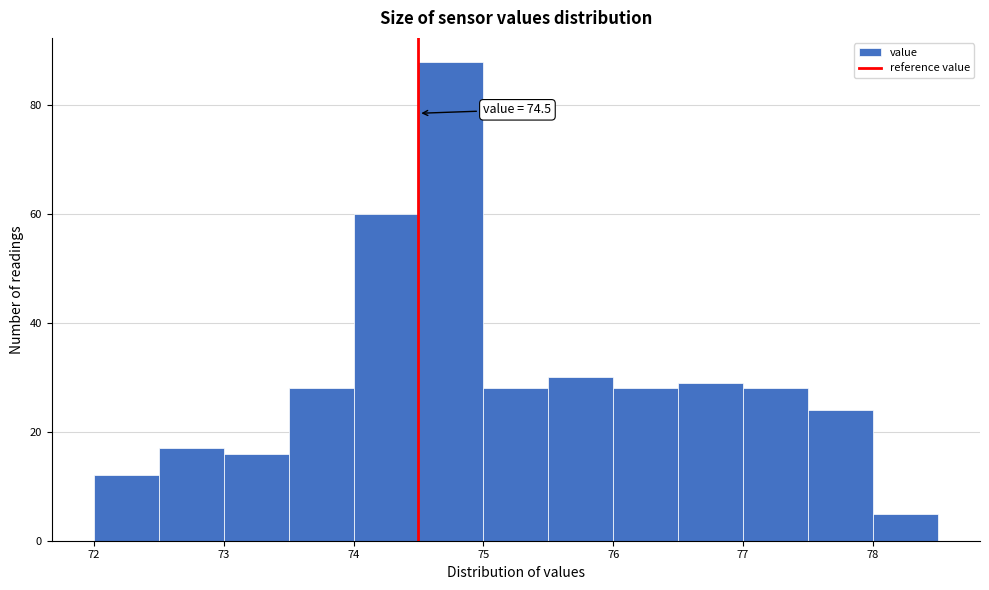

Which range on the x-axis has the tallest bar?

74.5 to 75.0